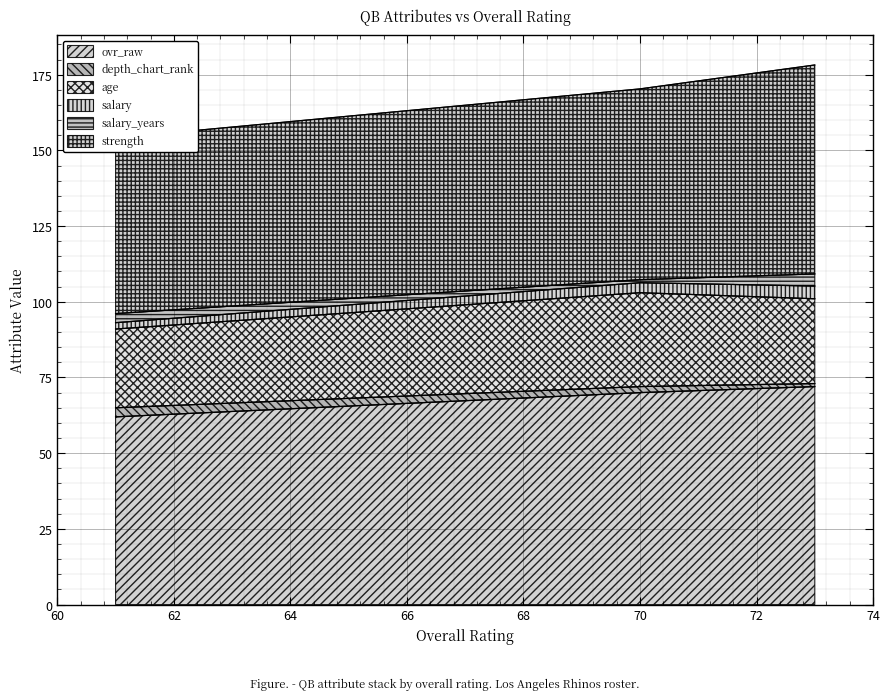

How many lines are shown in the chart?

6